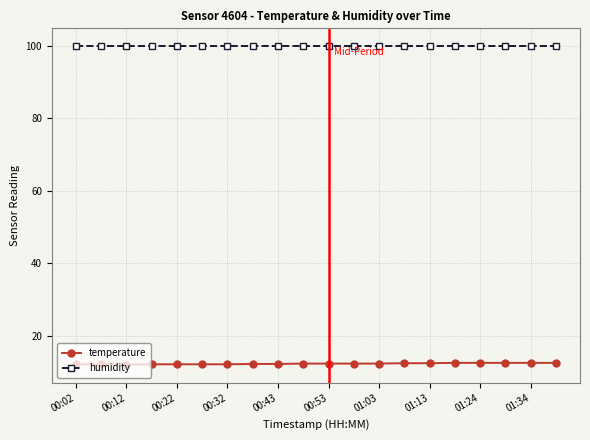

What is the sum of all humidity values?

1998.0